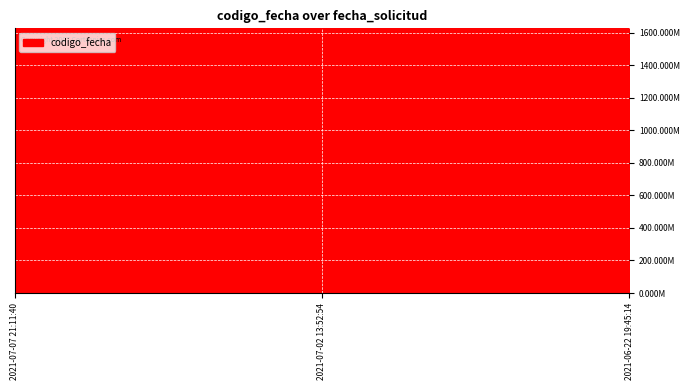

Does the chart have visible grid lines?

Yes